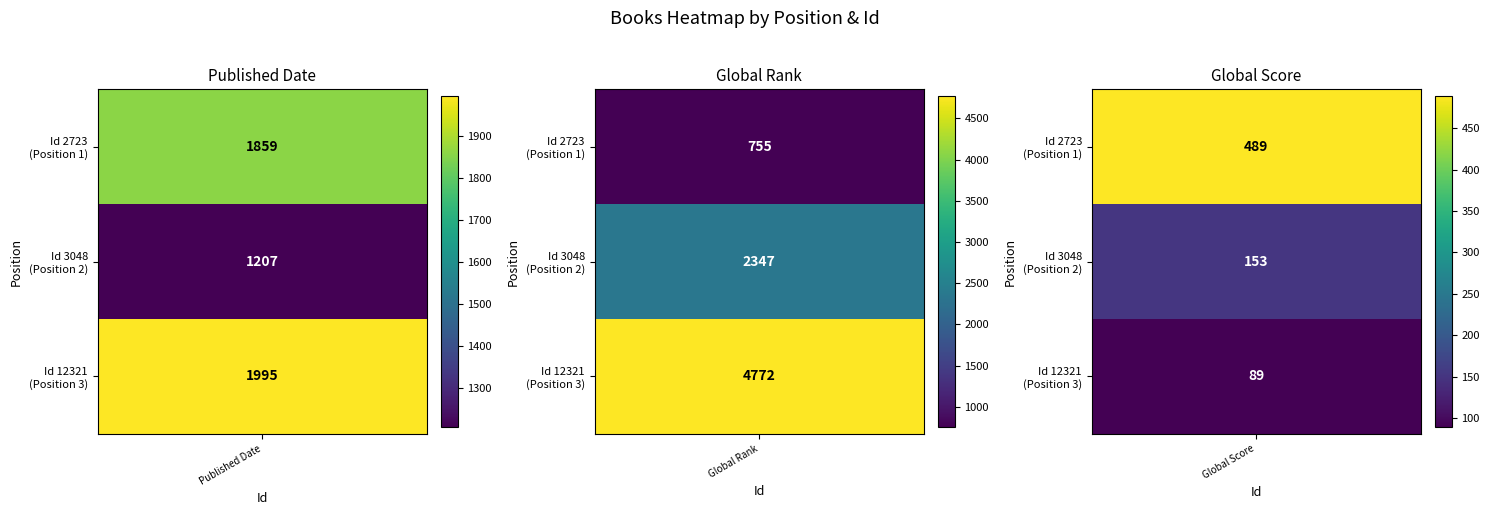

How many series are shown in this chart?

3